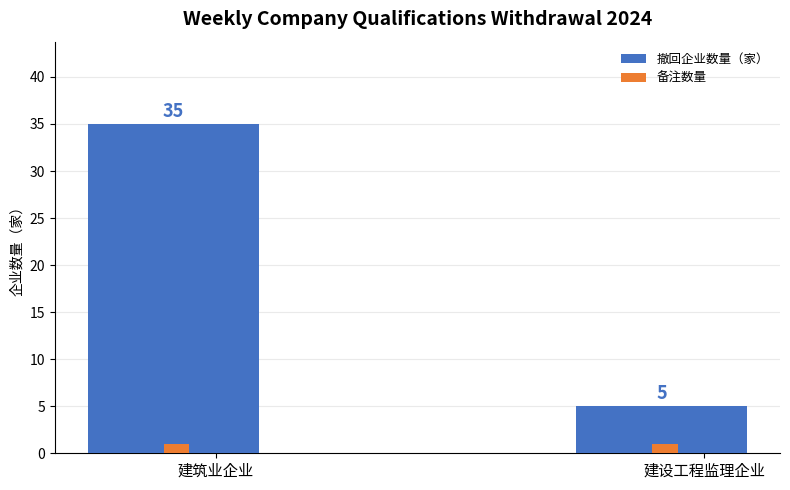

List the series in order of their peak value, highest first.

撤回企业数量（家）, 备注数量